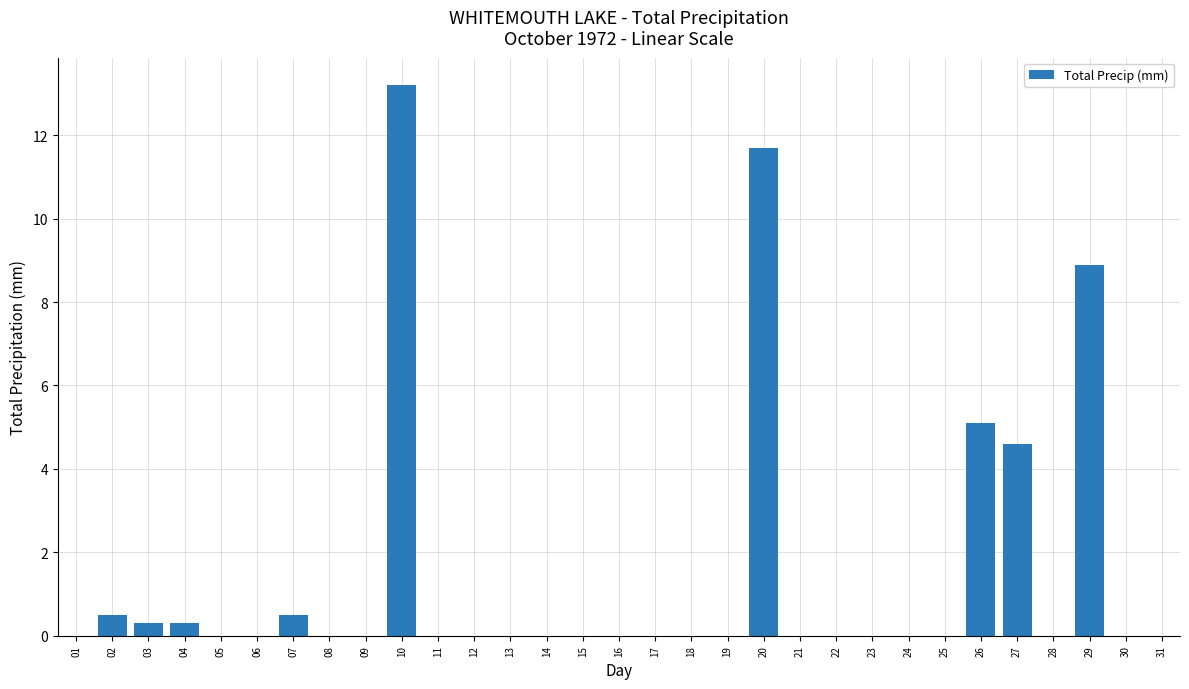

At which label is the value closest to 6?

26